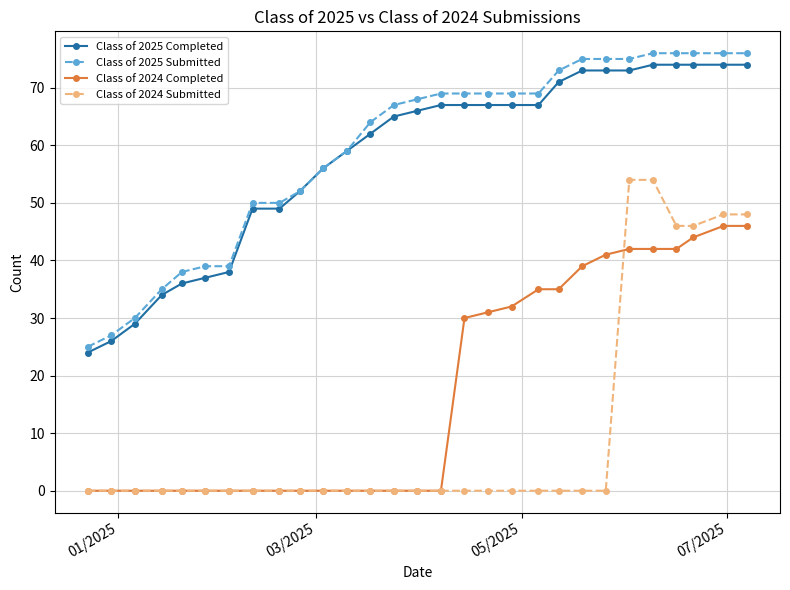

What is the value of the Class of 2025 Submitted point at the 14th from the left?

67